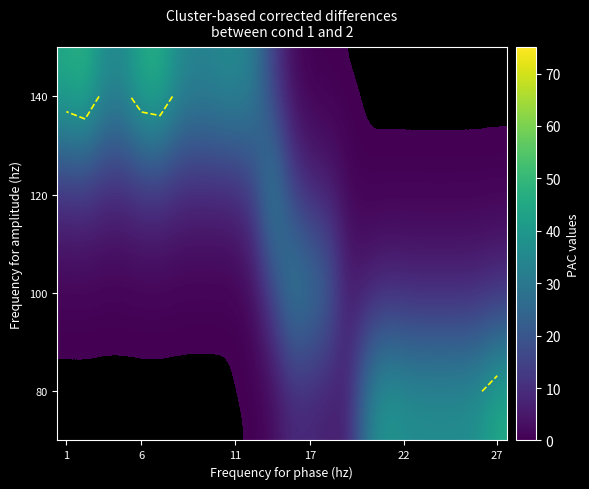

How many data points does each series have?

24